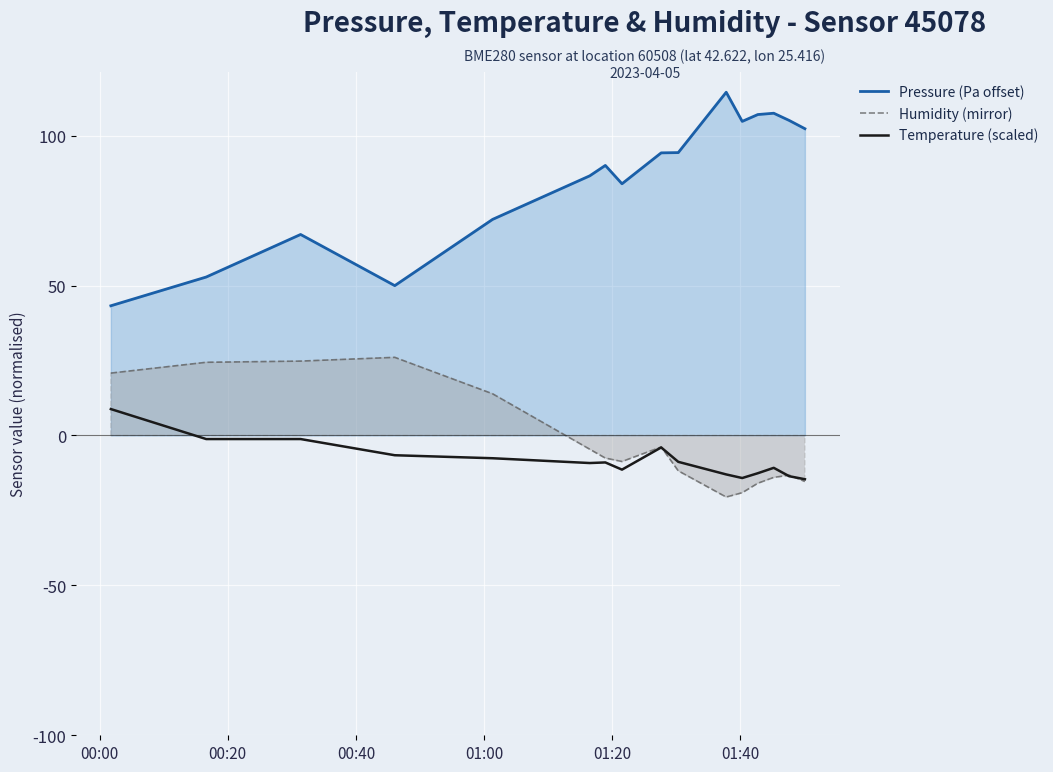

What is the minimum value shown in the chart?

-20.5